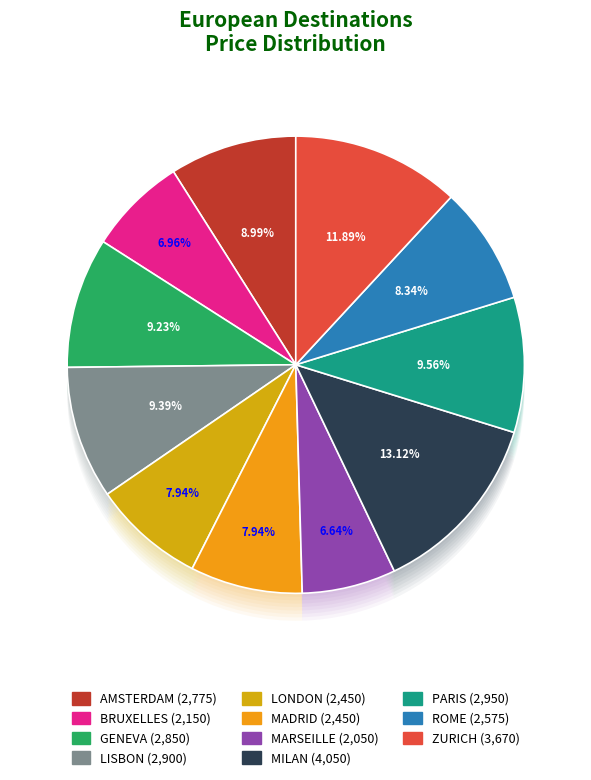

To the nearest percent, what is the difference between the MADRID and LISBON slice percentages?

1%